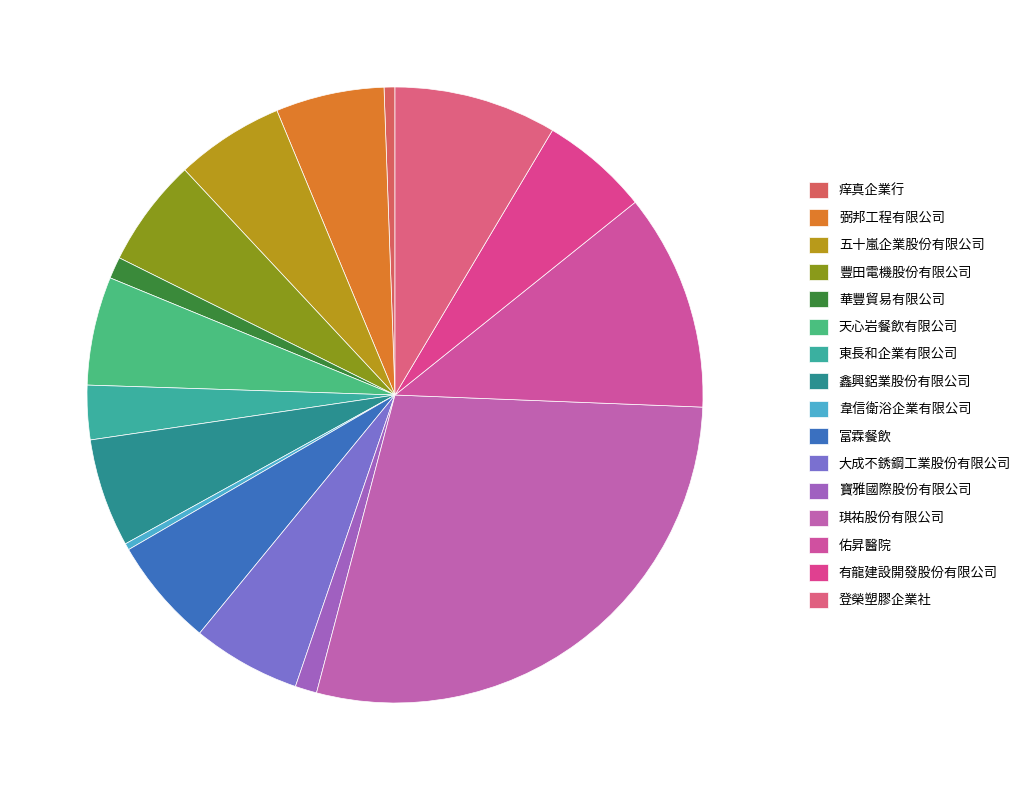

Which slice is the largest?

琪祐股份有限公司